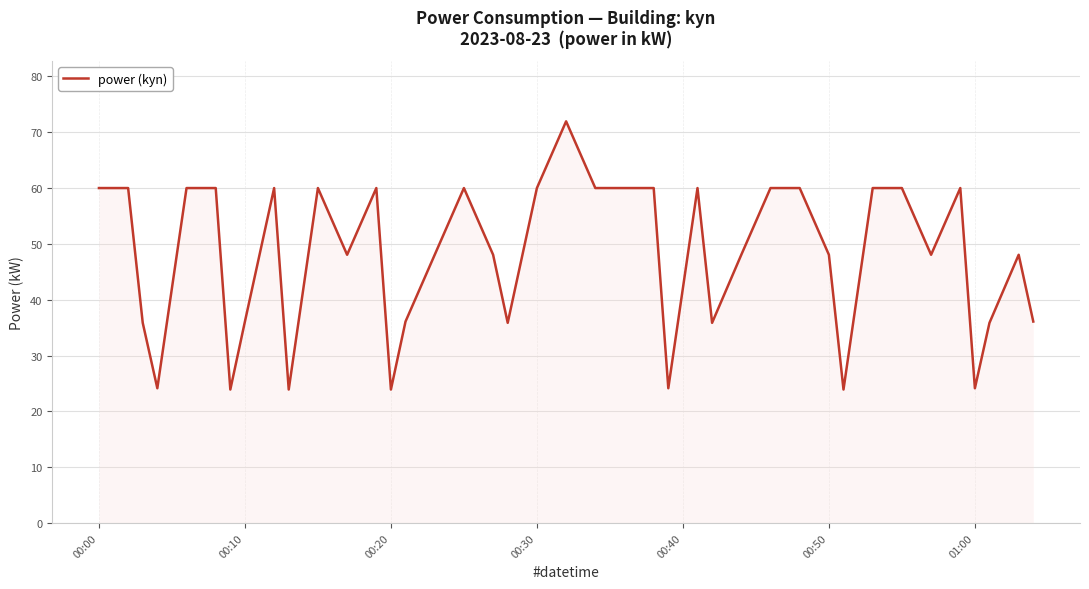

What is the smallest value displayed?

23.9